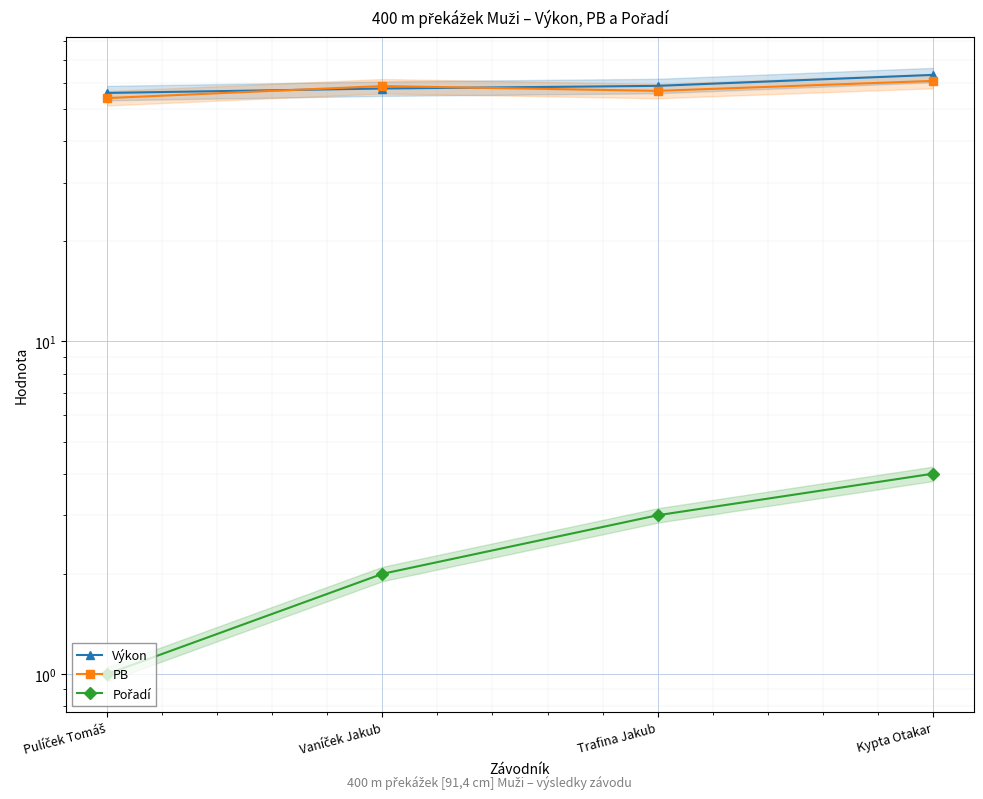

How many intersections are there between Výkon and PB?

2